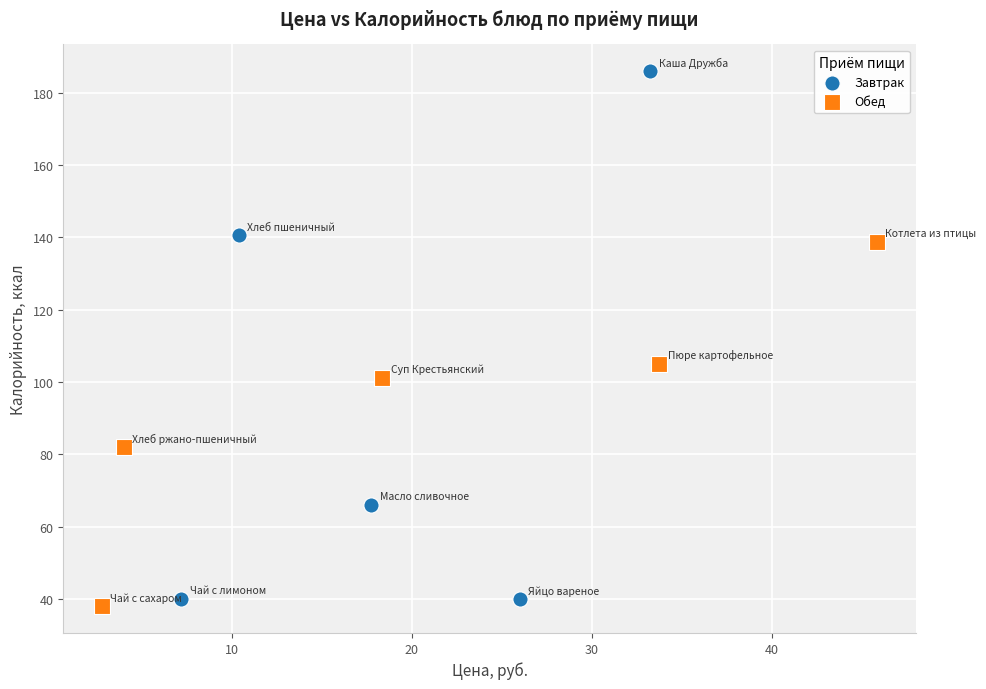

What are all the series names shown in the legend?

Завтрак, Обед